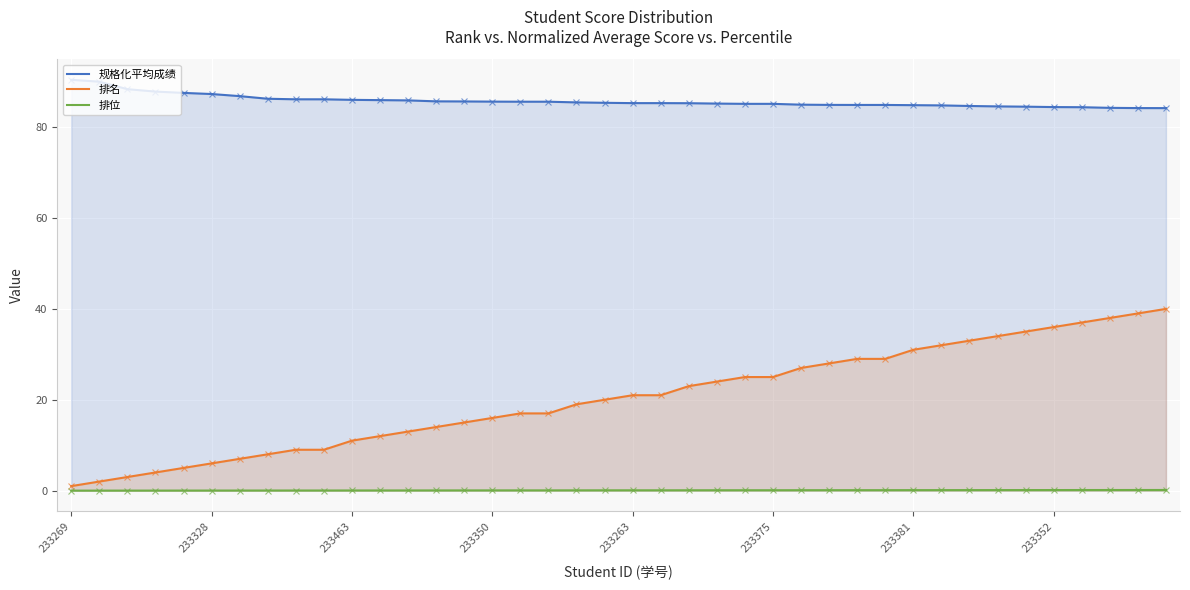

Which series has the largest range (max minus min)?

排名